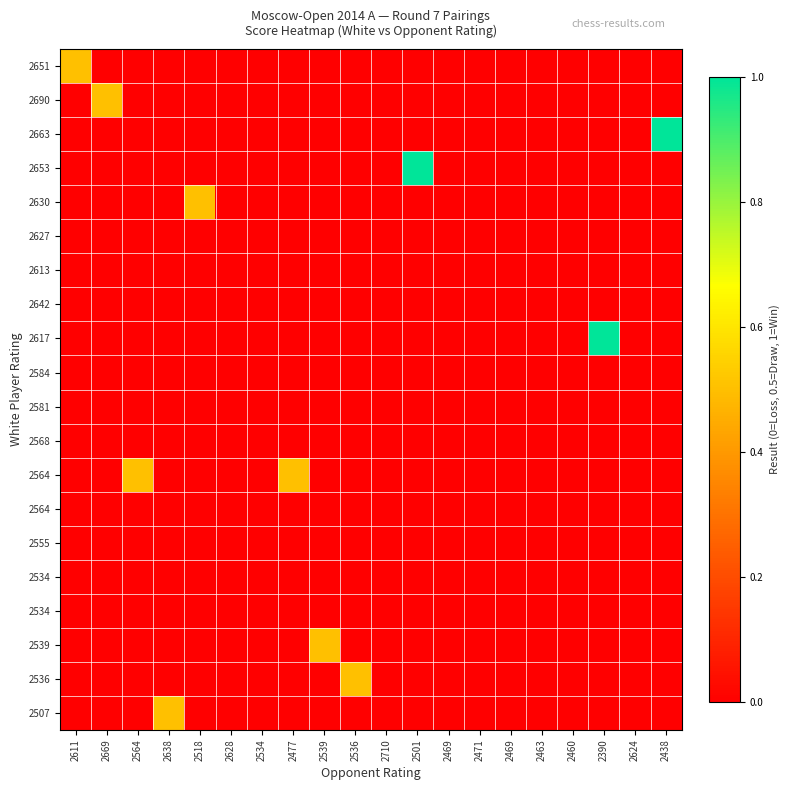

At how many categories does at least one series exceed 0?

11